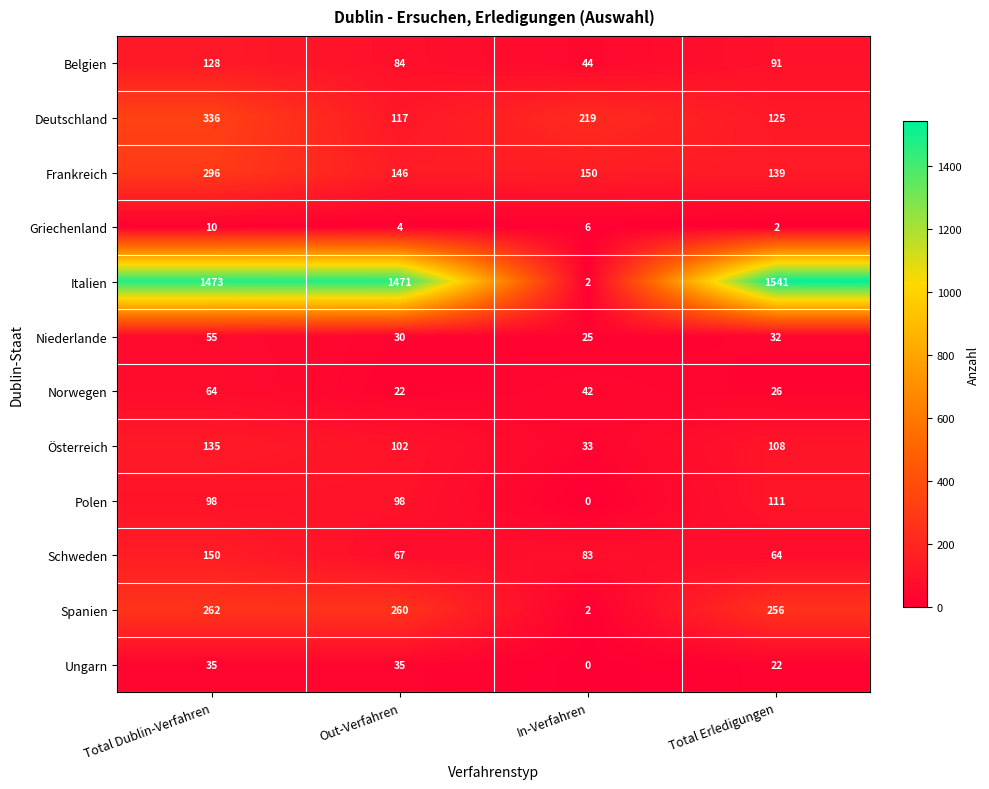

At which label is Österreich closest to 84?

Out-Verfahren